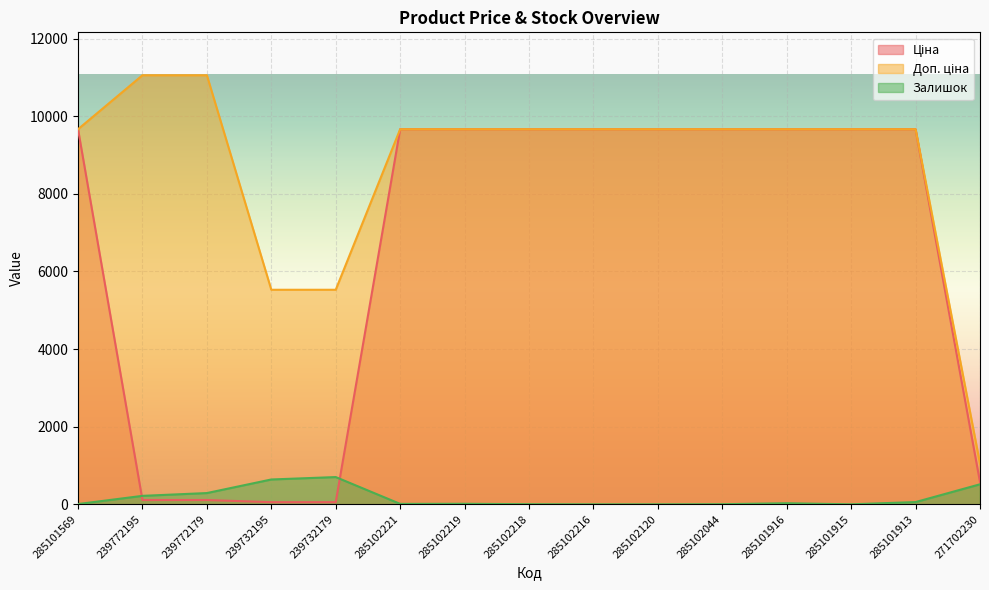

Where is Доп. ціна nearest to the value 6051?

239732195